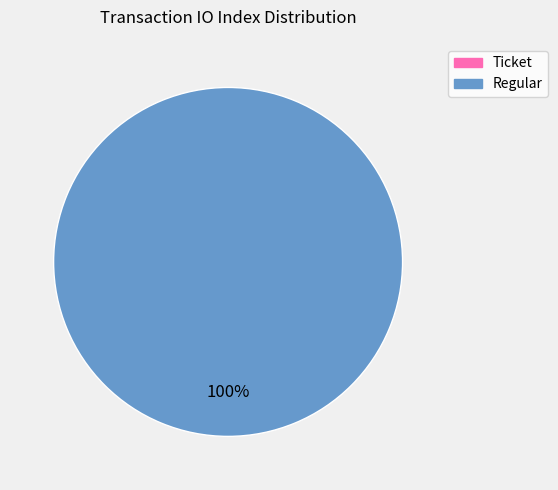

To the nearest percent, what percentage of the pie is Regular?

100%